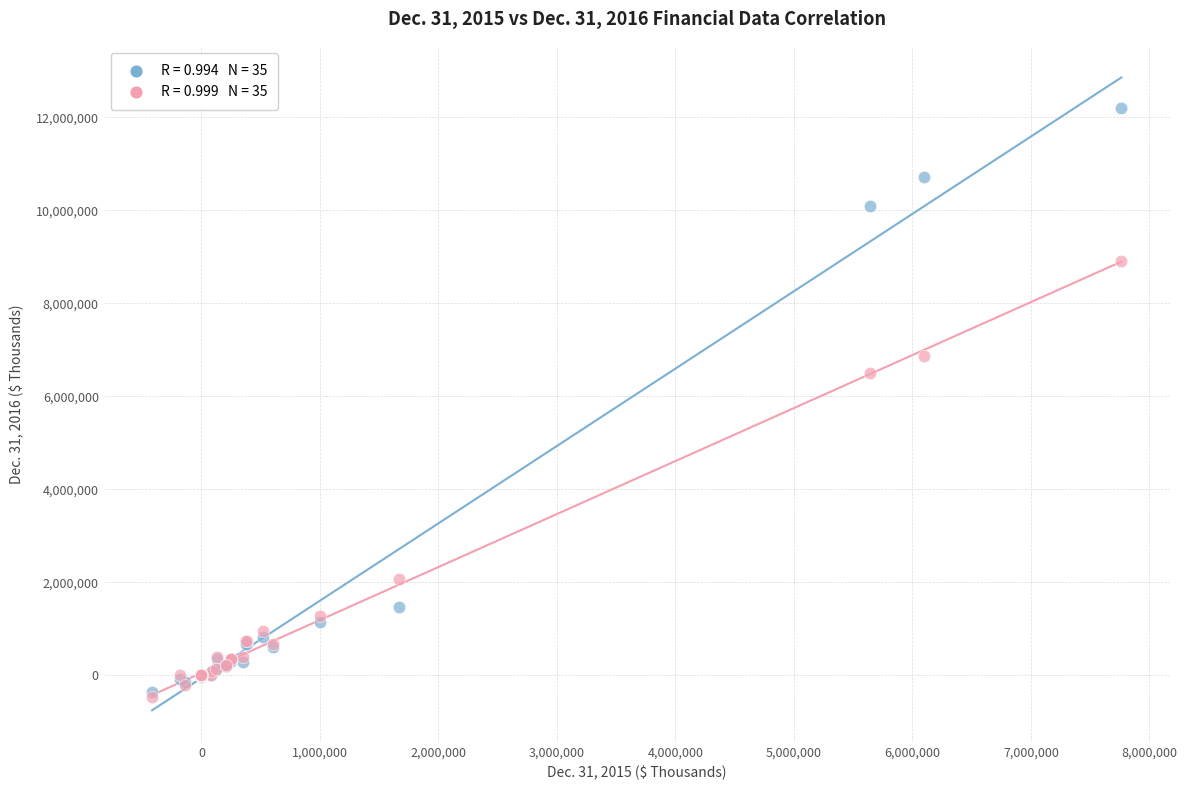

Across all series, what Y value is closest to 5862720?

6496124.0